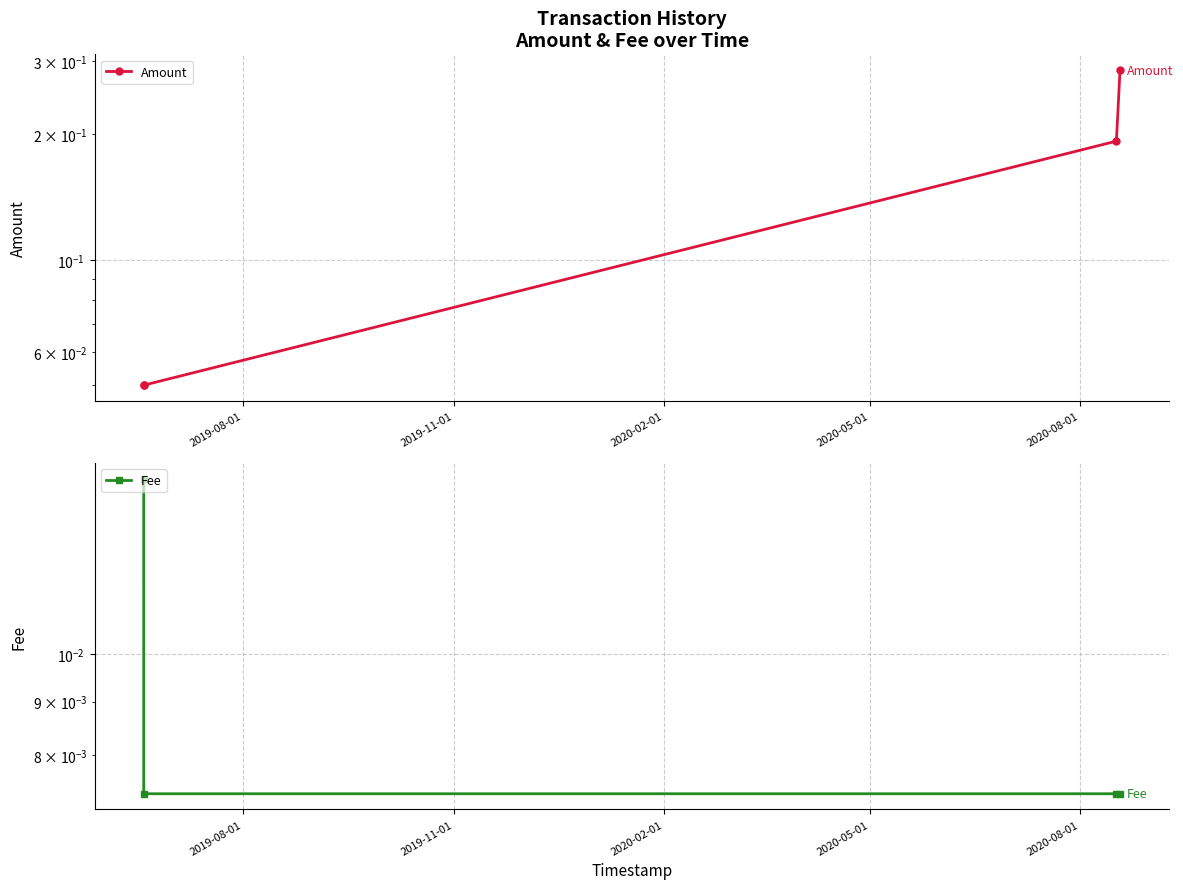

What are all the series names shown in the legend?

Amount, Fee